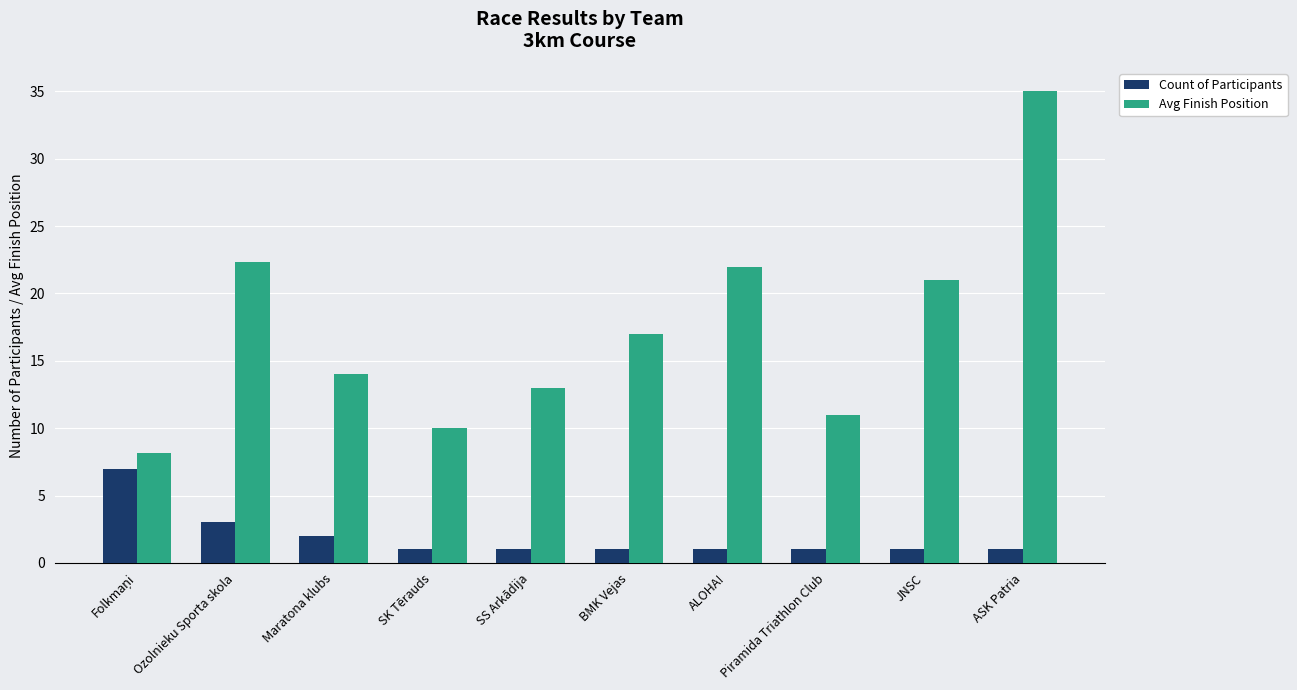

At how many categories does at least one series exceed 6?

10